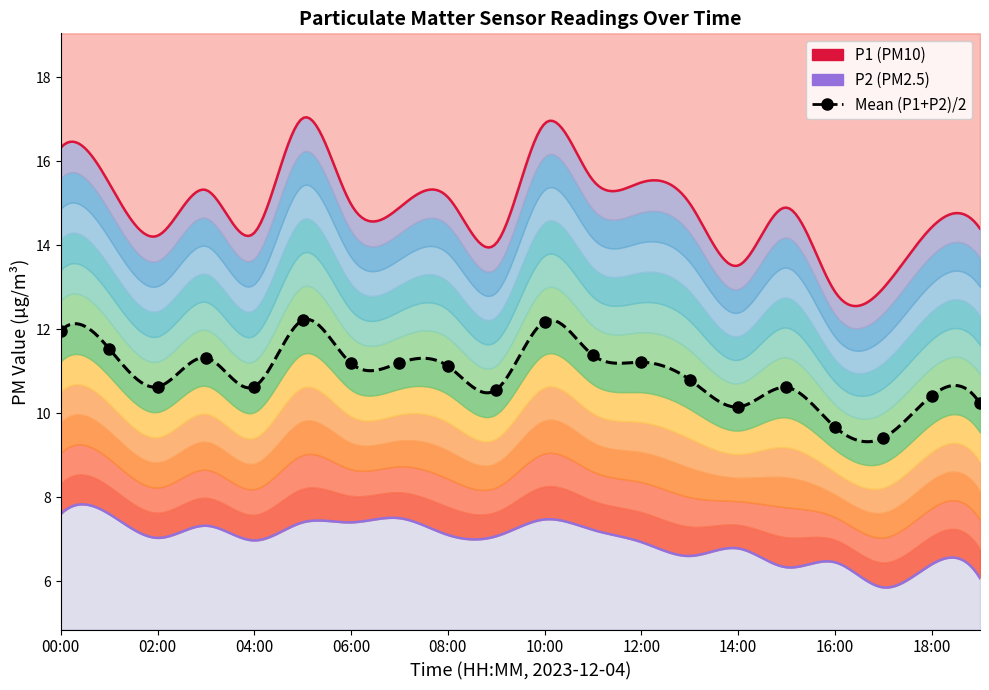

What is the label of the 1st point from the right?

19:00